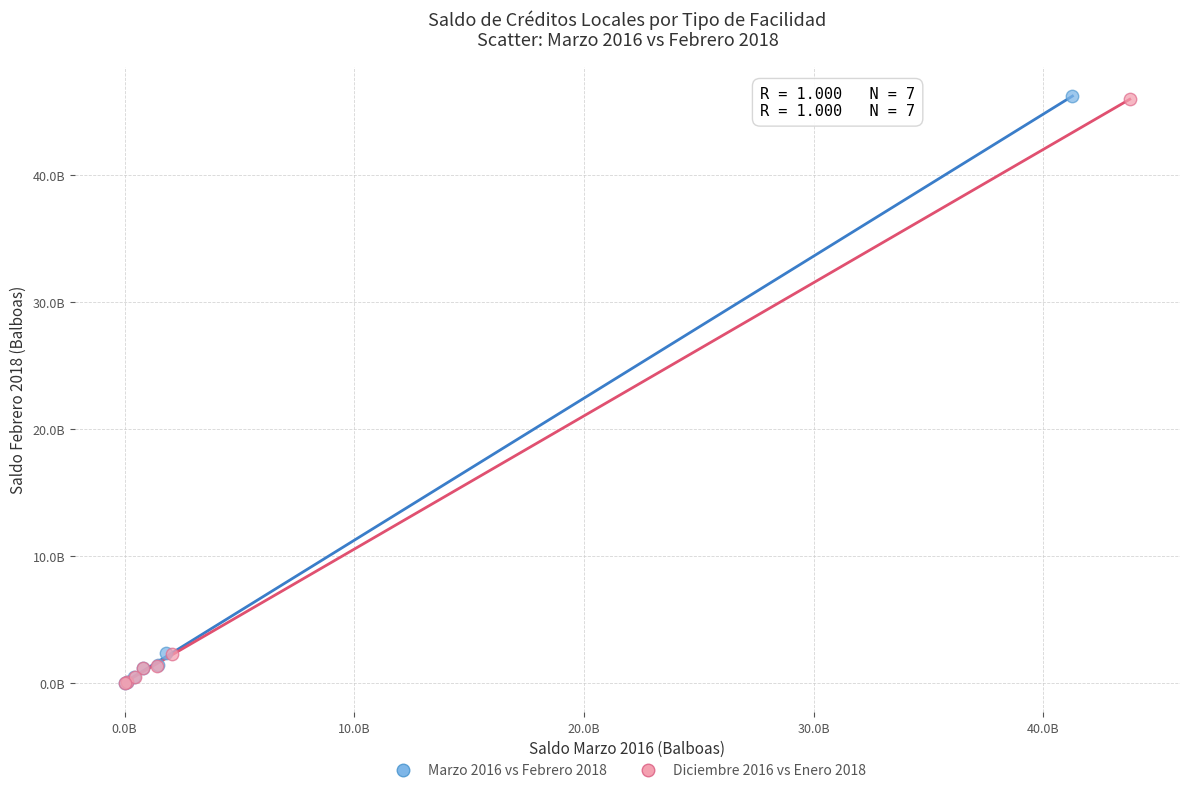

What are all the series names shown in the legend?

Marzo 2016 vs Febrero 2018, Diciembre 2016 vs Enero 2018